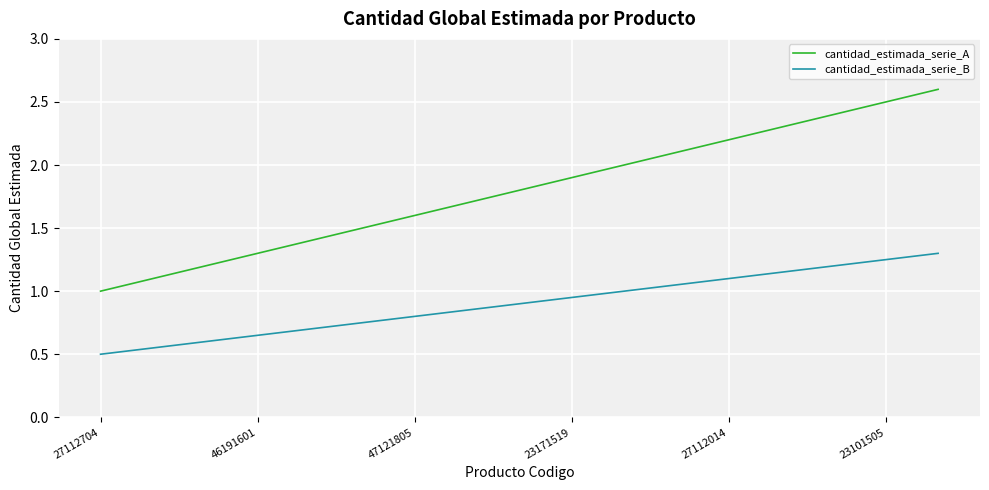

Rank the series by their average value, from highest to lowest.

cantidad_estimada_serie_A, cantidad_estimada_serie_B